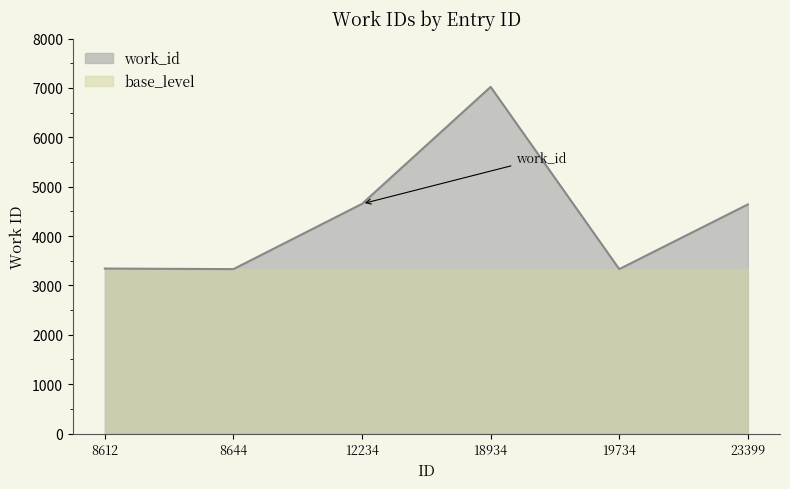

Reading right to left, transcribe all the data shown in this chart.

23399=4640	19734=3330	18934=7020	12234=4652	8644=3330	8612=3341